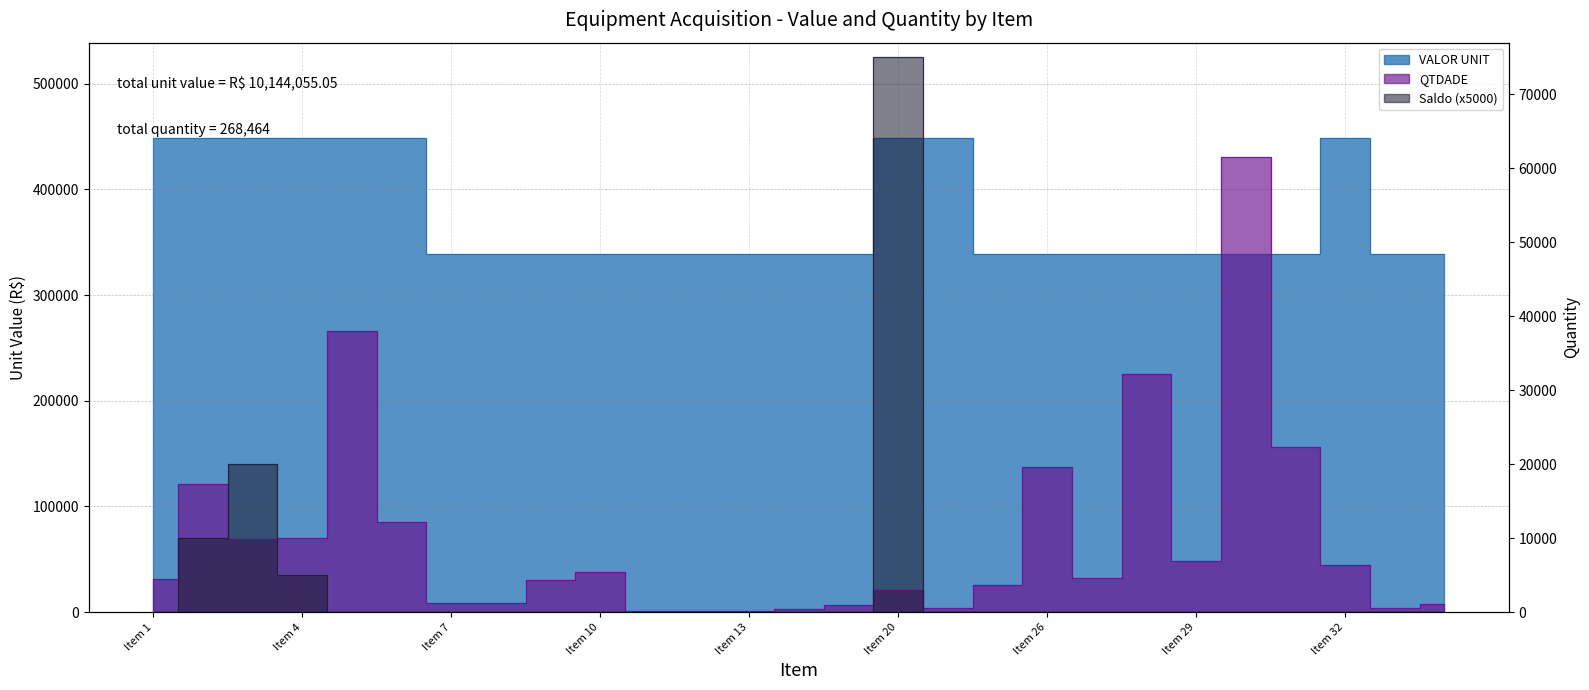

Which category has the lowest value in the VALOR UNIT series?

Item 7